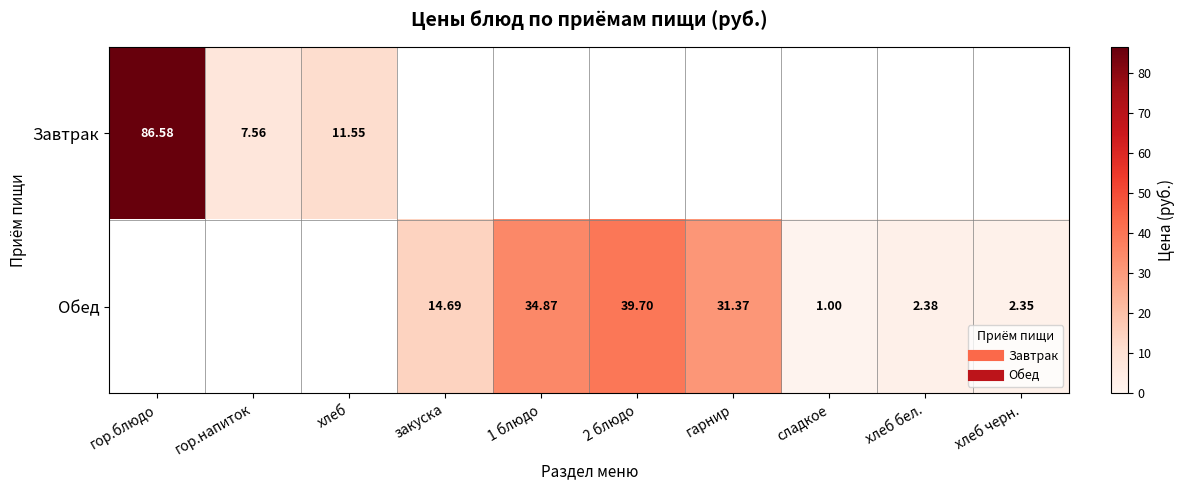

List the series in order of their overall mean, highest first.

Обед, Завтрак